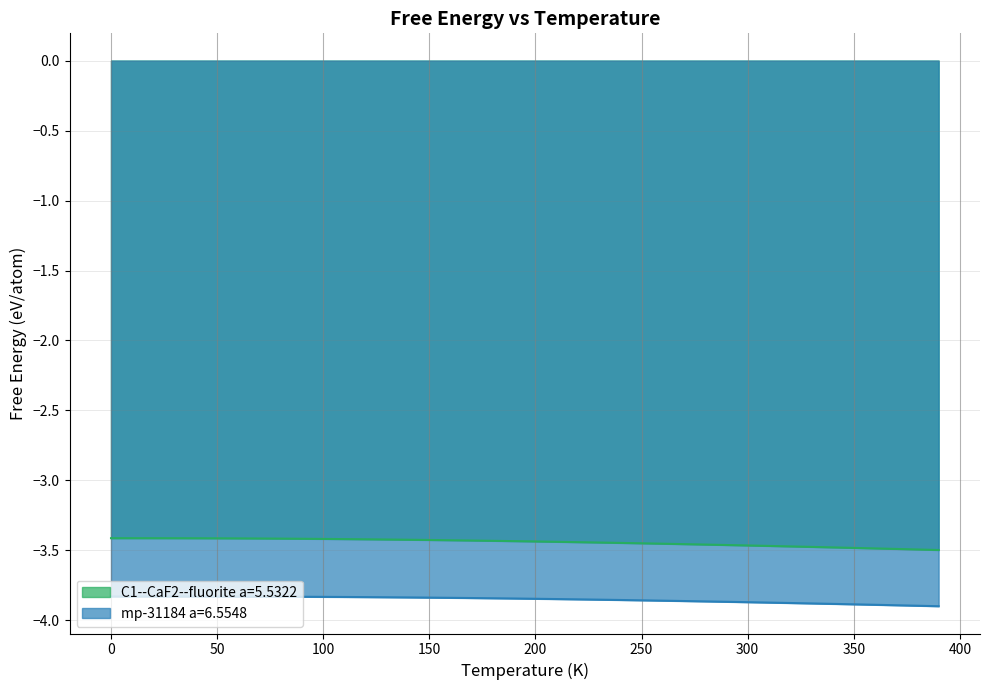

Reading right to left, extract all data points from this chart.

C1--CaF2--fluorite a=5.5322: -3.5	-3.5	-3.5	-3.5	-3.5	-3.5	-3.5	-3.5	-3.5	-3.5	-3.5	-3.5	-3.5	-3.5	-3.4	-3.4	-3.4	-3.4	-3.4	-3.4	-3.4	-3.4	-3.4	-3.4	-3.4	-3.4	-3.4	-3.4	-3.4	-3.4	-3.4	-3.4	-3.4	-3.4	-3.4	-3.4	-3.4	-3.4	-3.4	-3.4
mp-31184 a=6.5548: -3.9	-3.9	-3.9	-3.9	-3.9	-3.9	-3.9	-3.9	-3.9	-3.9	-3.9	-3.9	-3.9	-3.9	-3.9	-3.9	-3.9	-3.9	-3.8	-3.8	-3.8	-3.8	-3.8	-3.8	-3.8	-3.8	-3.8	-3.8	-3.8	-3.8	-3.8	-3.8	-3.8	-3.8	-3.8	-3.8	-3.8	-3.8	-3.8	-3.8